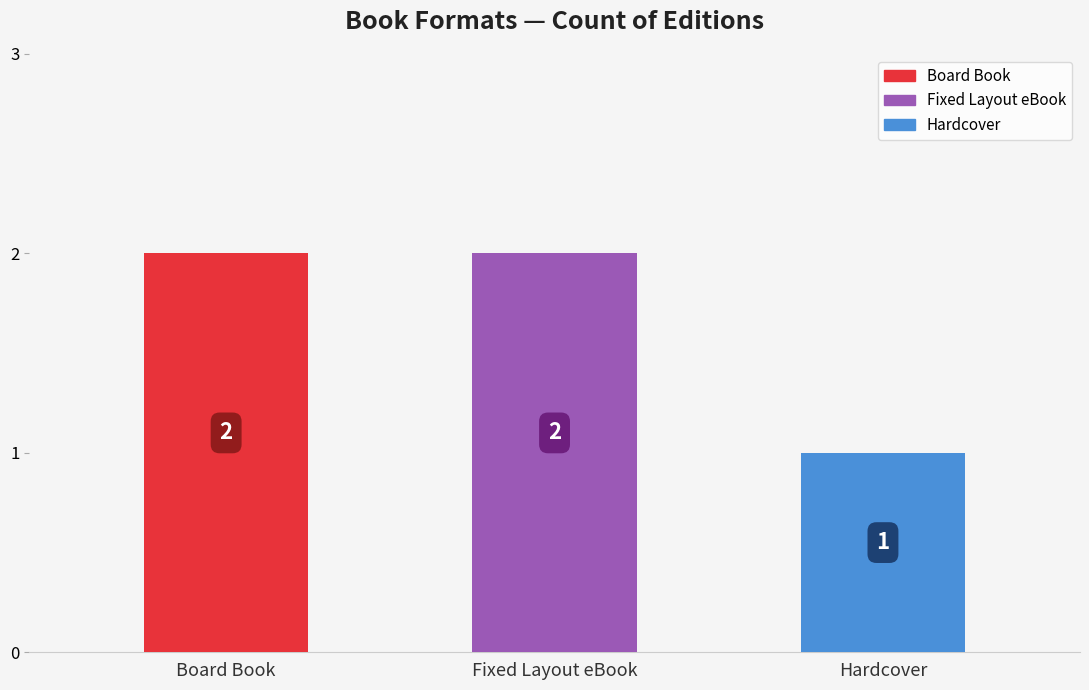

Reading right to left, transcribe all the data shown in this chart.

Hardcover=1	Fixed Layout eBook=2	Board Book=2